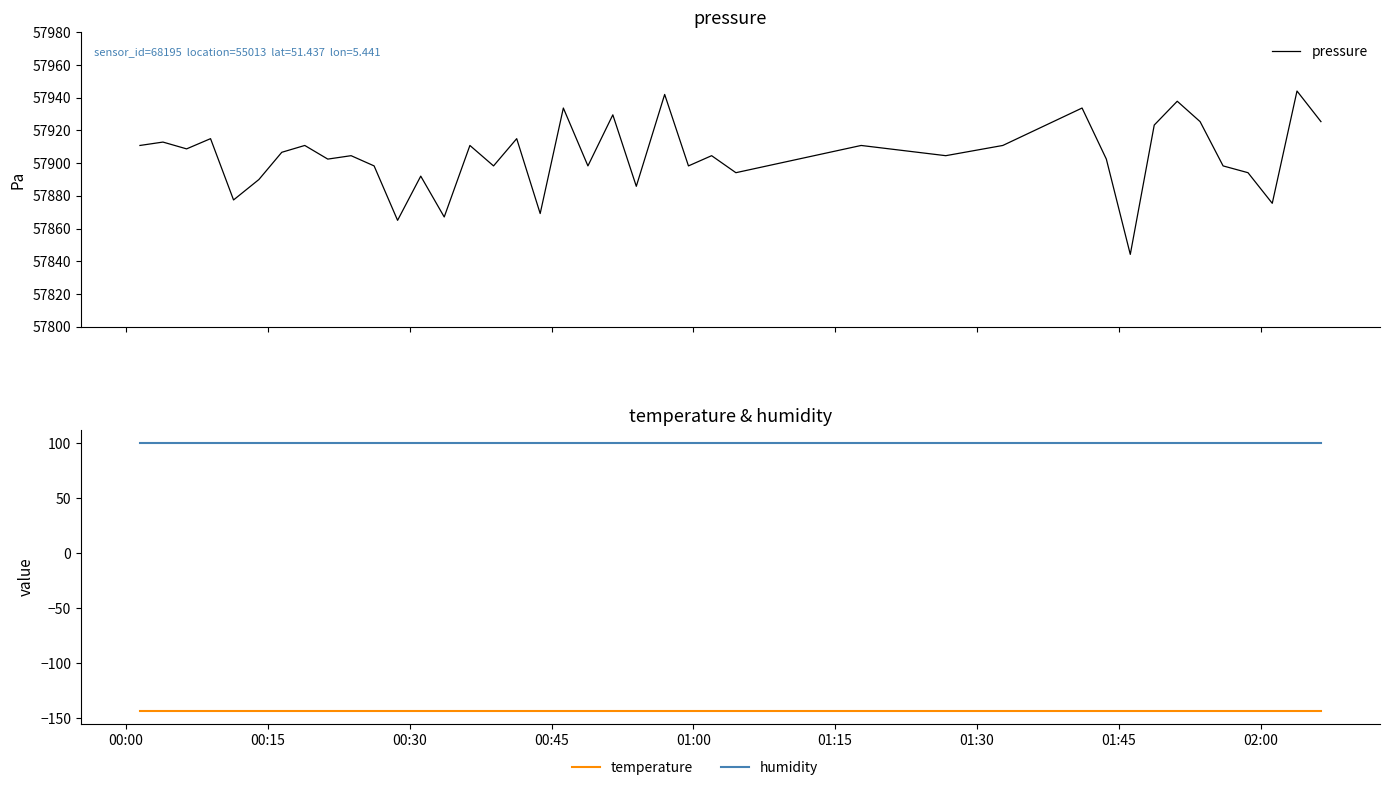

Reading left to right, list all the values displayed in this chart.

pressure: 57910.8	57912.9	57908.7	57915.0	57877.5	57890.0	57906.6	57910.8	57902.5	57904.6	57898.3	57865.0	57892.1	57867.1	57910.8	57898.3	57915.0	57869.2	57933.7	57898.3	57929.5	57885.8	57942.0	57898.3	57904.6	57894.2	57910.8	57904.6	57910.8	57933.7	57902.5	57844.2	57923.3	57937.8	57925.4	57898.3	57894.2	57875.4	57944.1	57925.4
temperature: -143.4	-143.4	-143.4	-143.4	-143.4	-143.4	-143.4	-143.4	-143.4	-143.4	-143.4	-143.4	-143.4	-143.4	-143.4	-143.4	-143.4	-143.4	-143.4	-143.4	-143.4	-143.4	-143.4	-143.4	-143.4	-143.4	-143.4	-143.4	-143.4	-143.4	-143.4	-143.4	-143.4	-143.4	-143.4	-143.4	-143.4	-143.4	-143.4	-143.4
humidity: 100.0	100.0	100.0	100.0	100.0	100.0	100.0	100.0	100.0	100.0	100.0	100.0	100.0	100.0	100.0	100.0	100.0	100.0	100.0	100.0	100.0	100.0	100.0	100.0	100.0	100.0	100.0	100.0	100.0	100.0	100.0	100.0	100.0	100.0	100.0	100.0	100.0	100.0	100.0	100.0